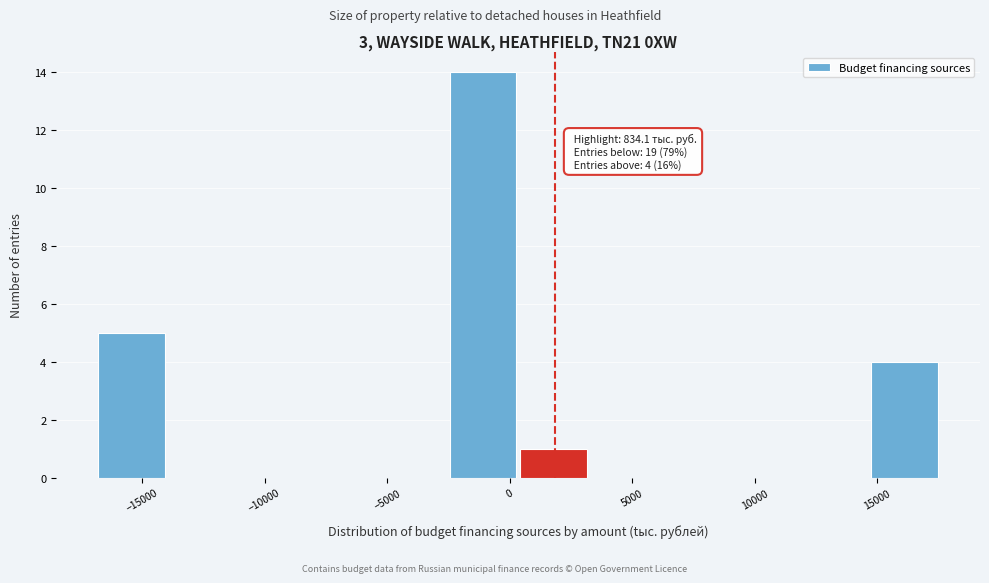

Over which range of the x-axis is the bar tallest?

-2500 to 500